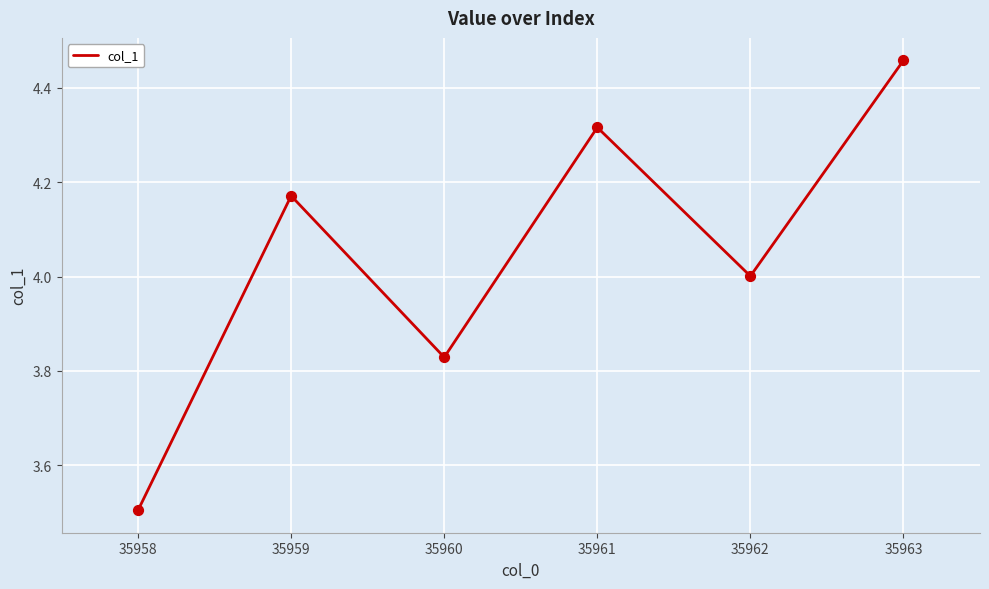

What is the change in value from 35958 to 35962?

+0.5